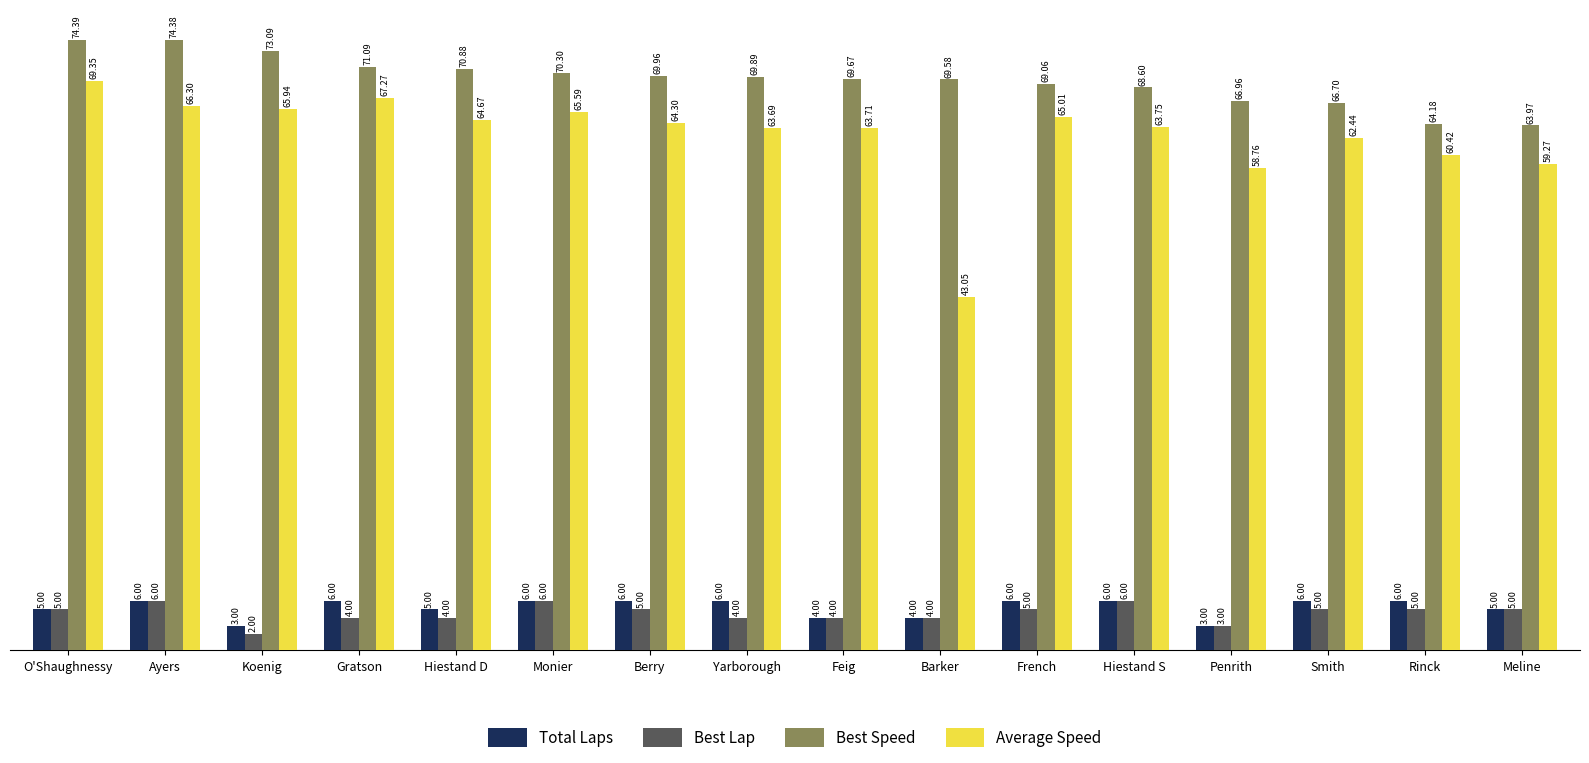

How many bars are there in each group?

4